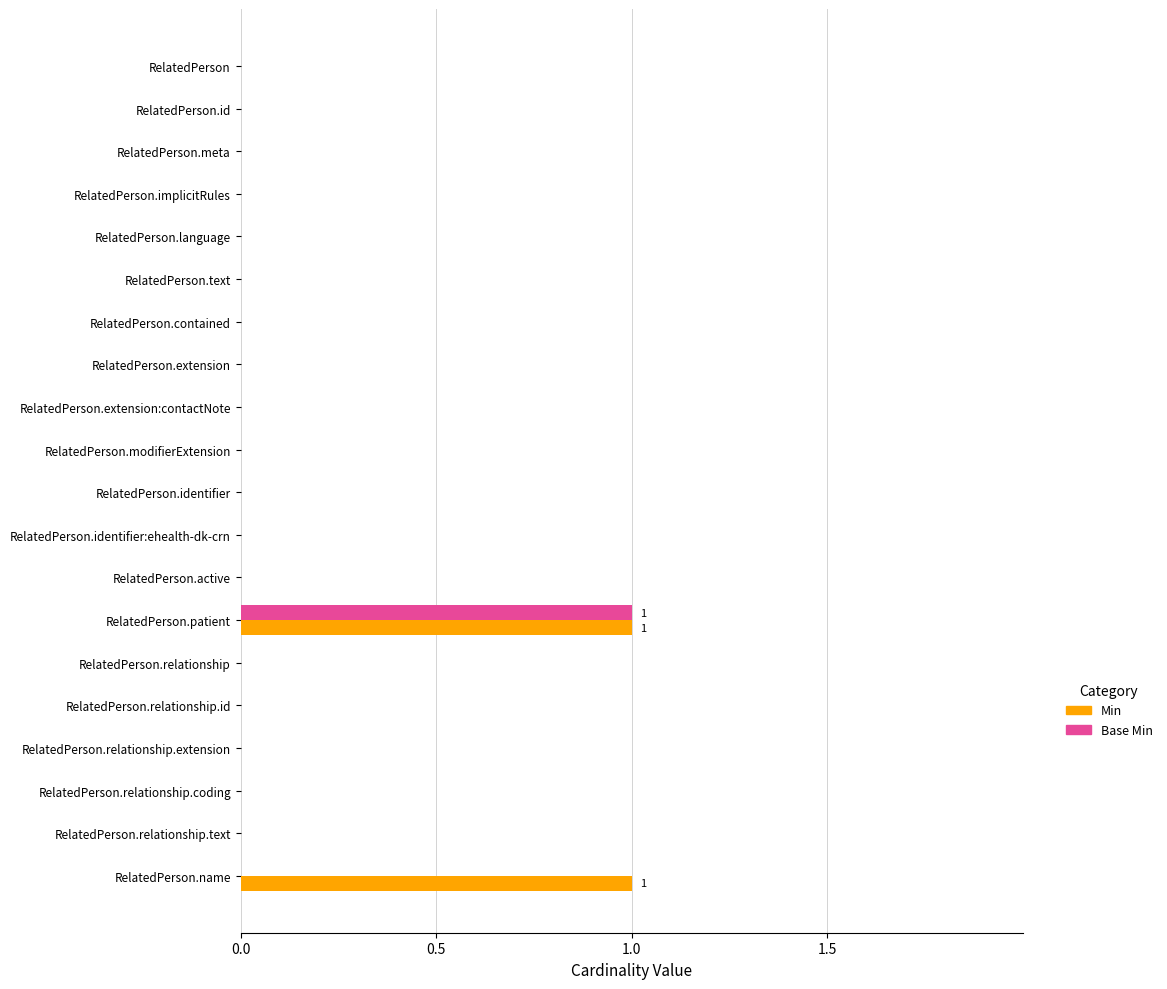

Count the number of categories in the chart.

20